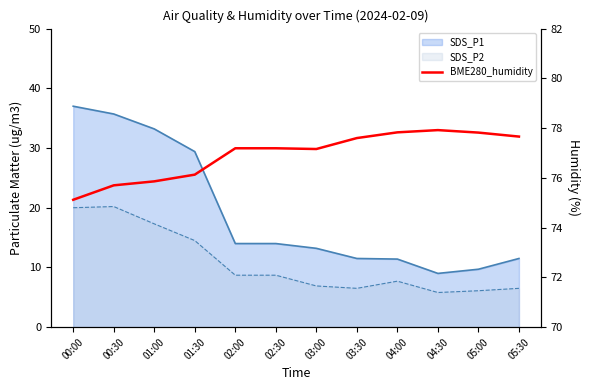

The chart shows a value of 77.2 at 02:00. True or false?

True